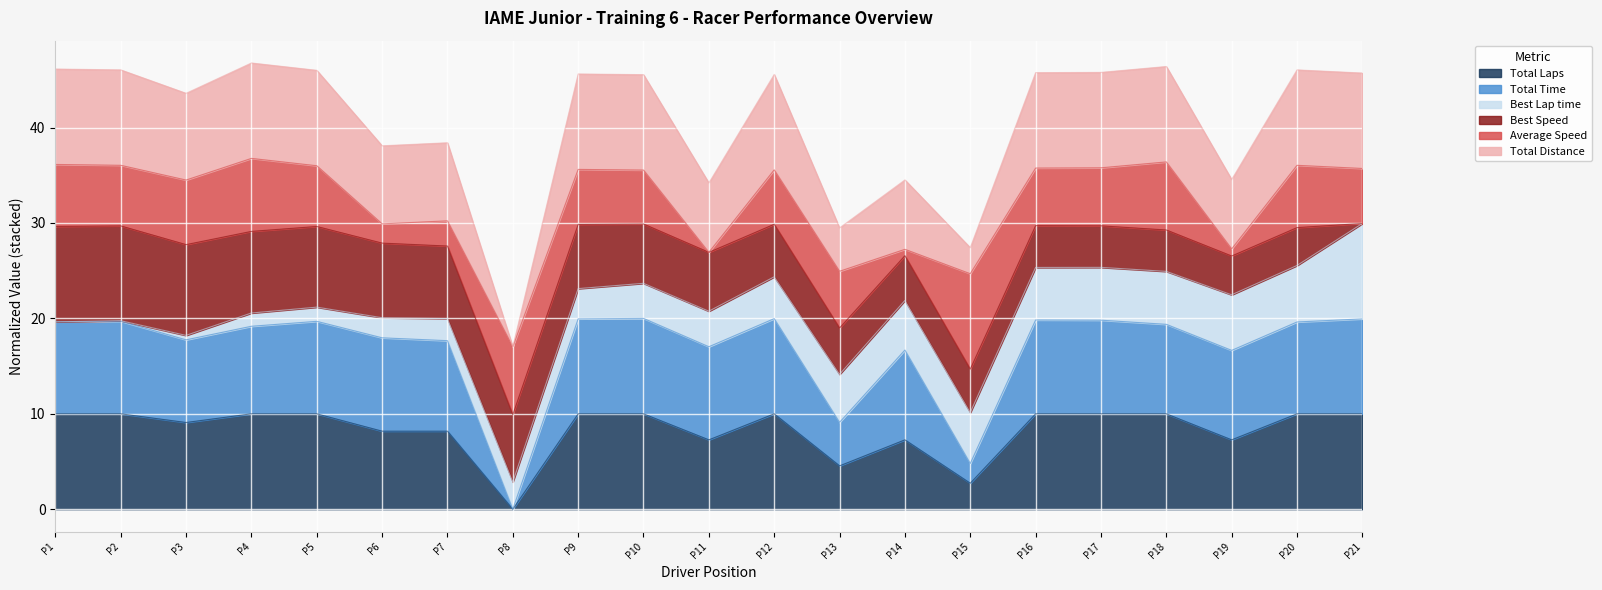

Which series has the largest total across all categories?

Total Distance